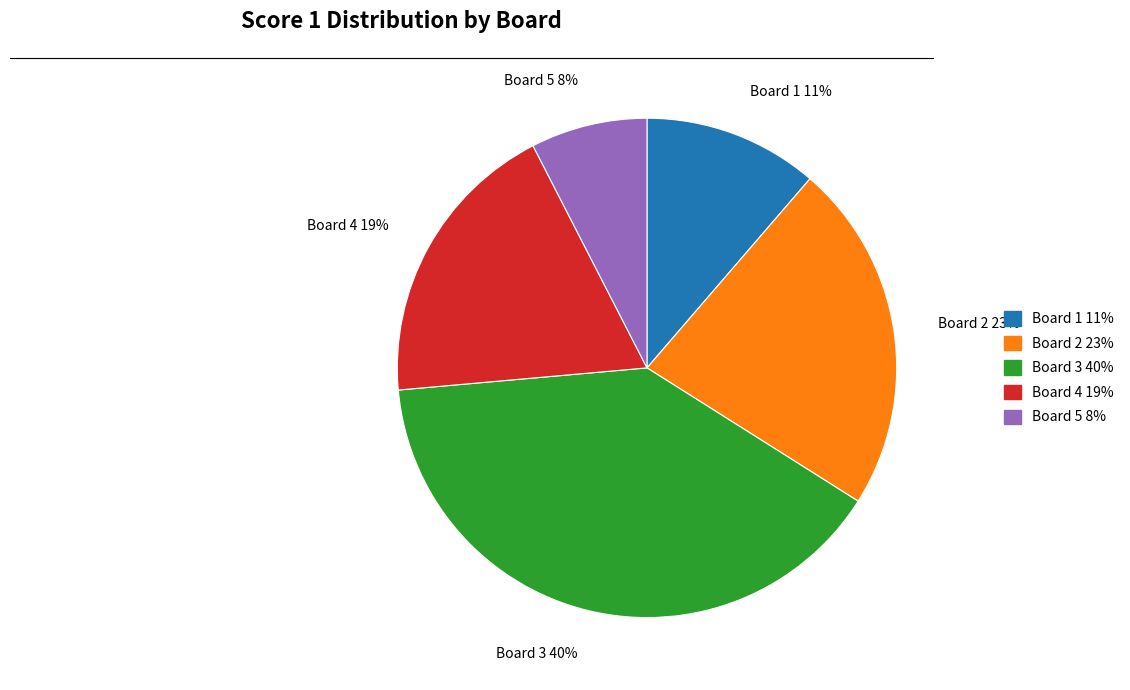

The Board 3 slice represents 30% of the pie. True or false?

False